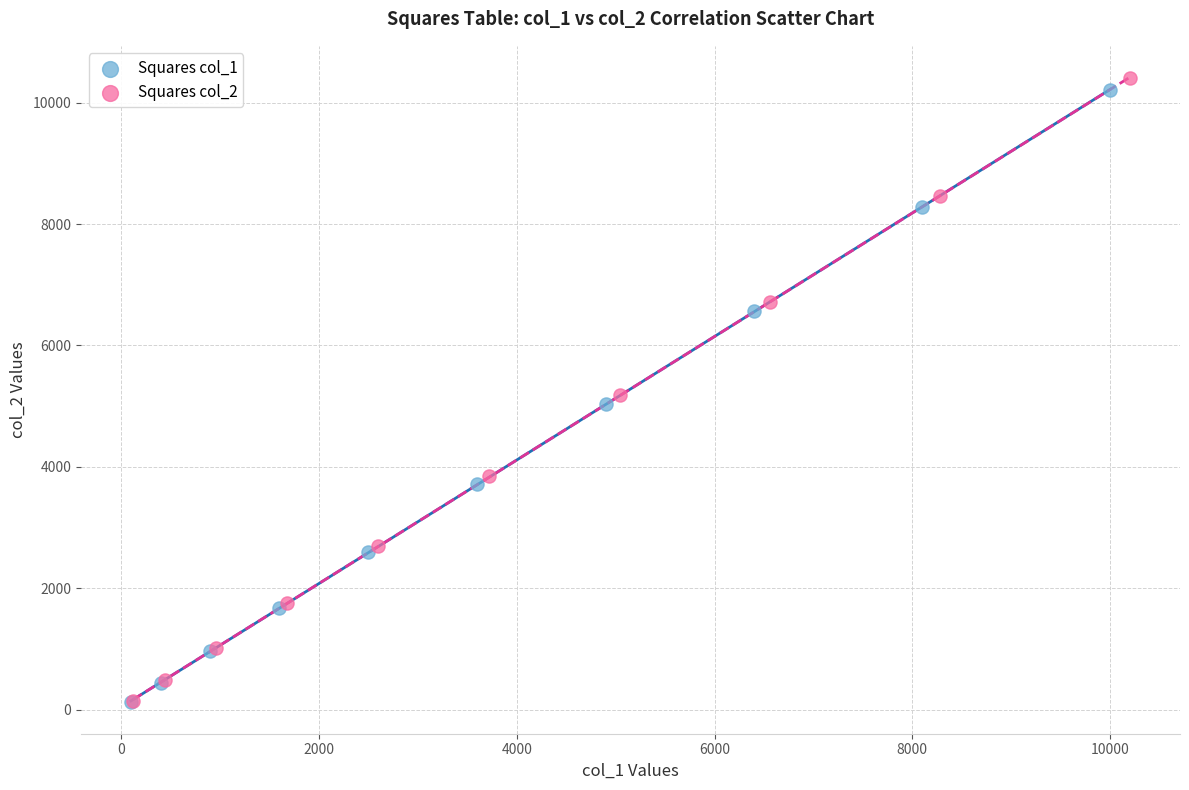

Which series has the largest Y range (max minus min)?

Squares col_2